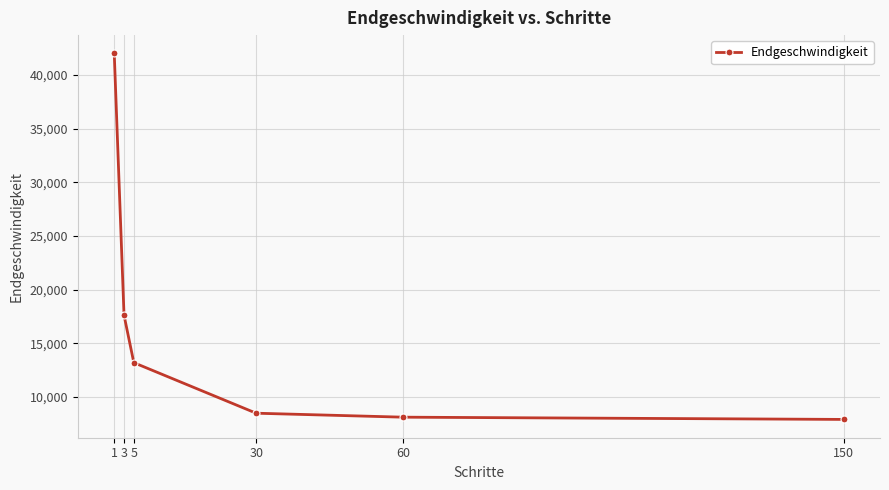

How many distinct data groups are displayed?

1